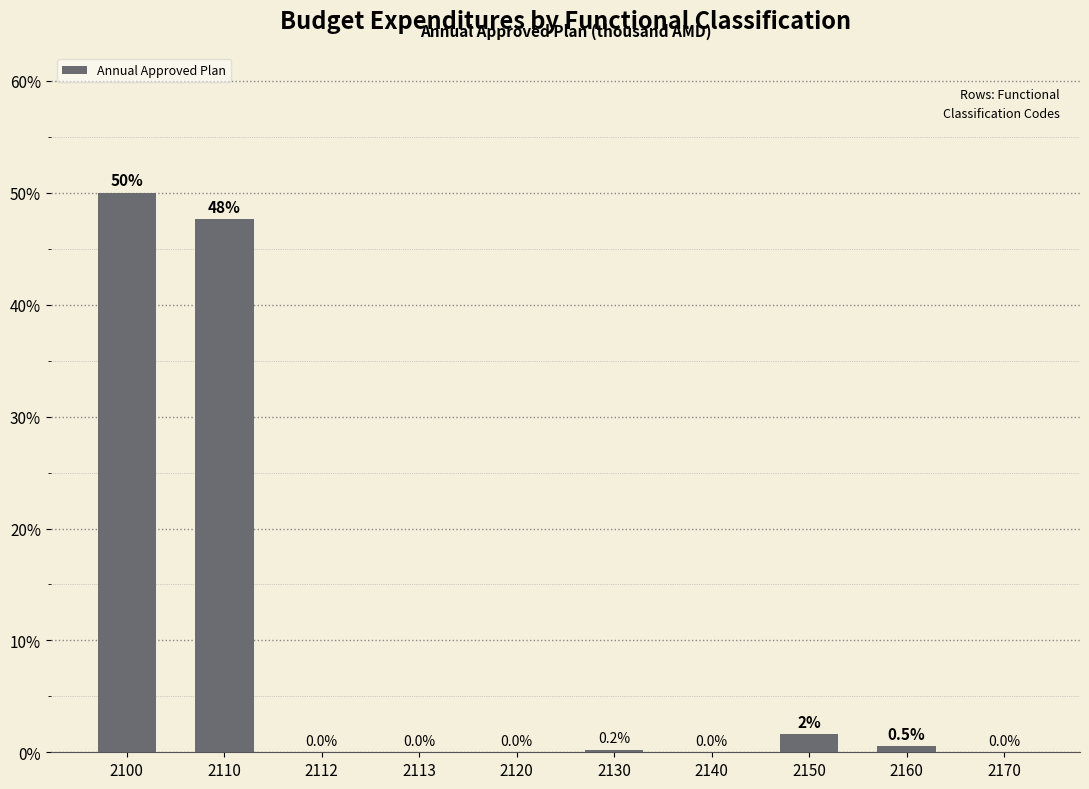

True or false: the data shows -29.1 at 2112.

False